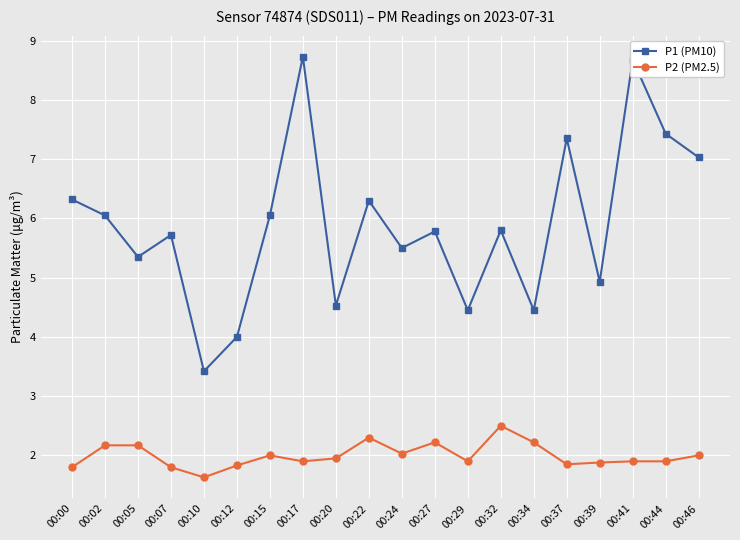

Which series has the largest total across all categories?

P1 (PM10)